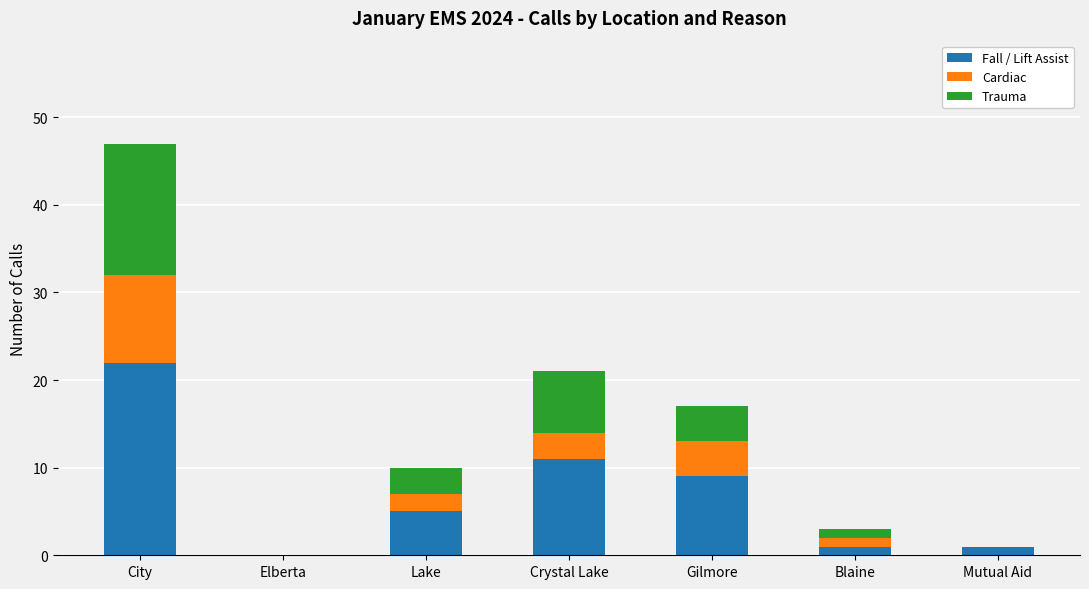

The Fall / Lift Assist series shows 11 at Crystal Lake. True or false?

True